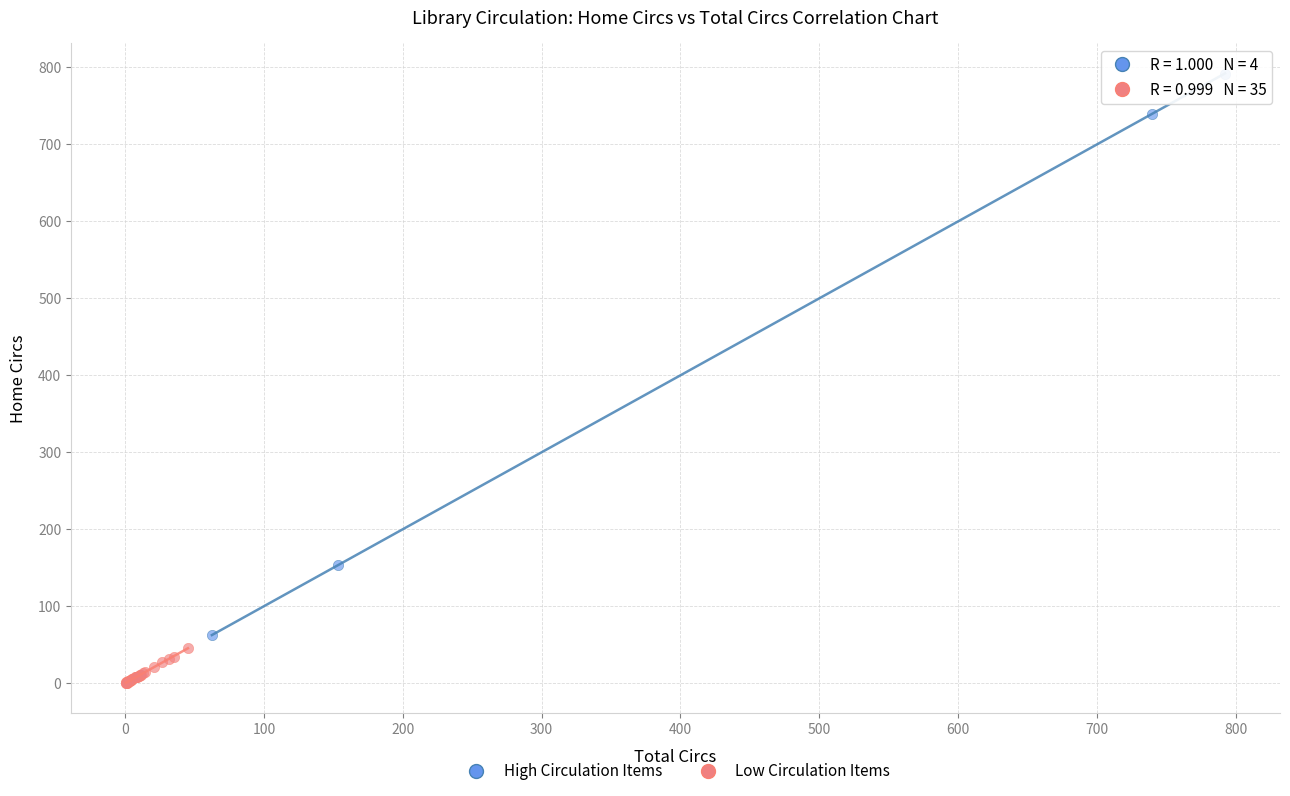

Which series has the largest Y range (max minus min)?

High Circulation Items